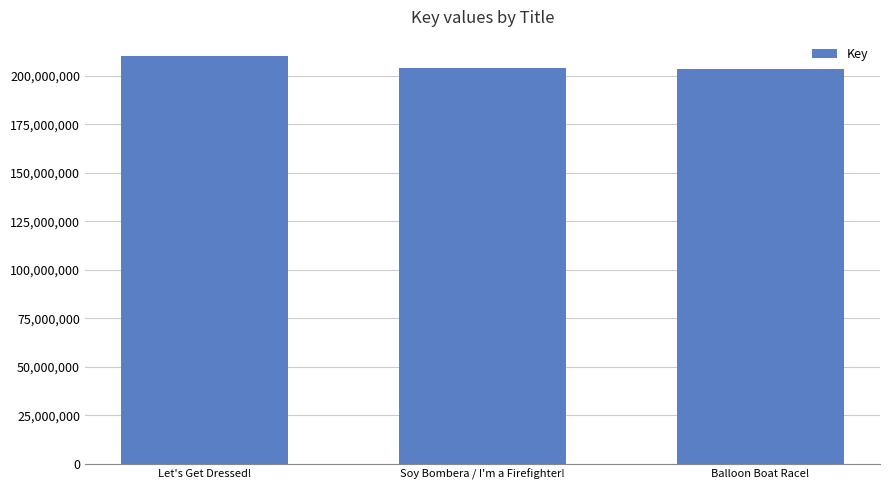

How many categories are shown in the chart?

3